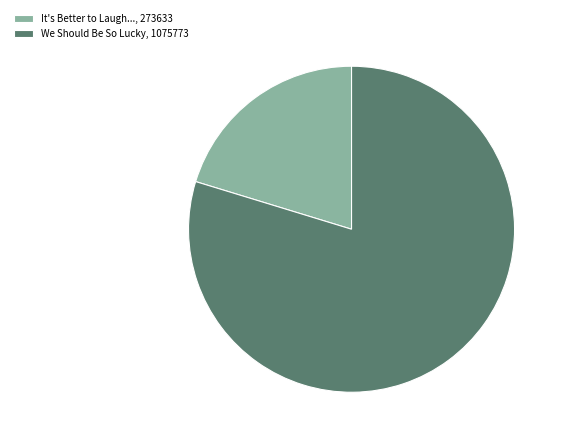

Which category has the biggest portion of the pie?

We Should Be So Lucky, 1075773